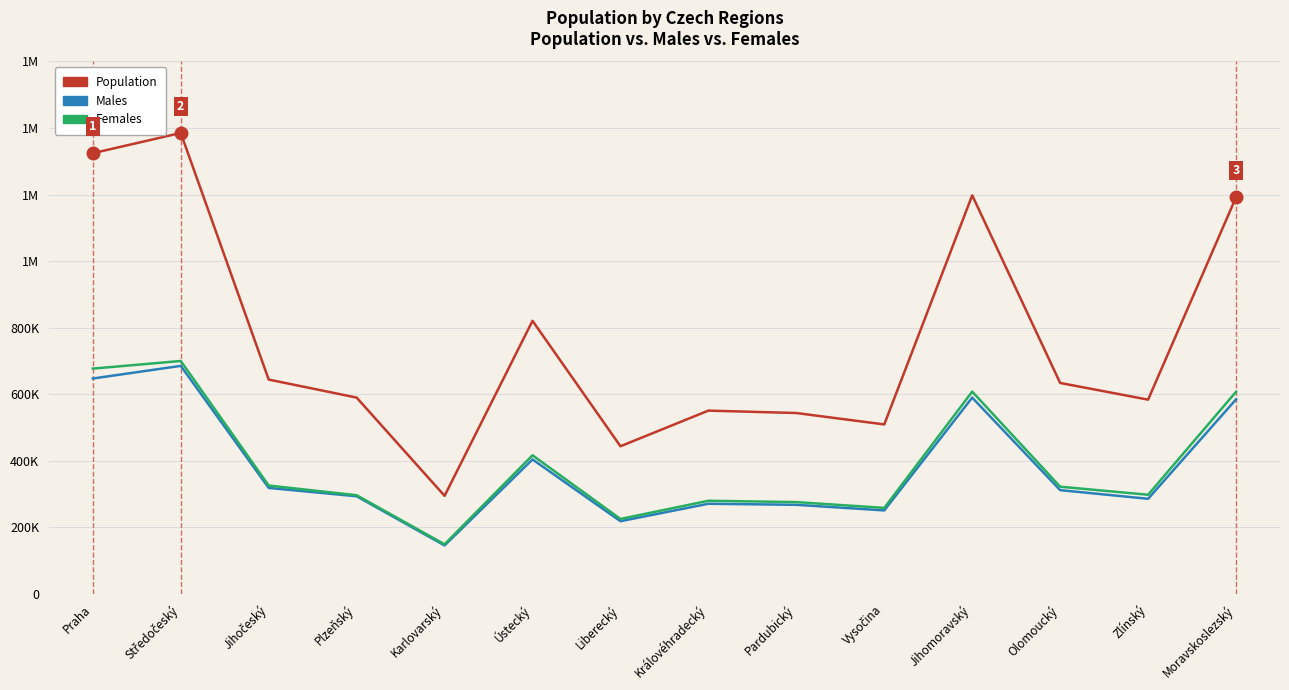

True or false: Females and Population intersect in this chart.

False